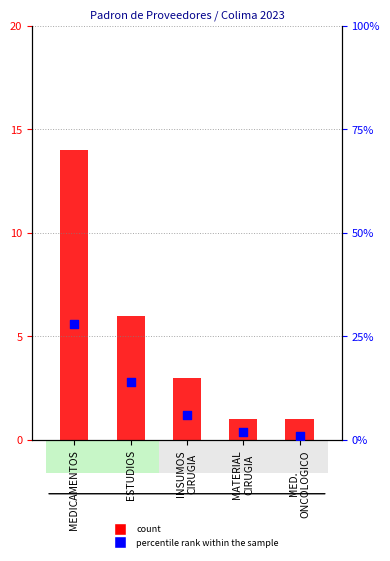

At which category is the sum across all series the highest?

MEDICAMENTOS